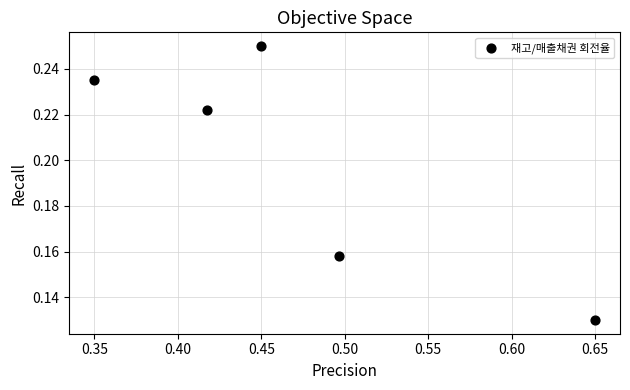

What is the range of X values (max minus min)?

0.3